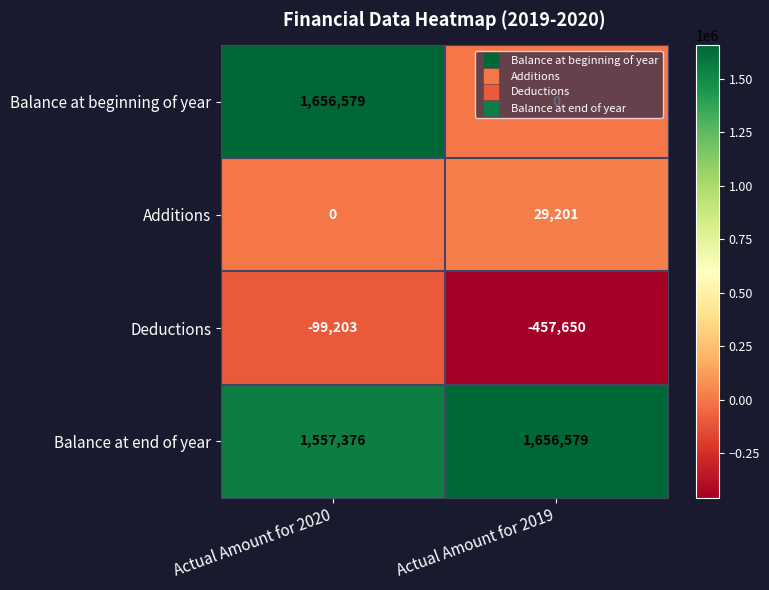

Rank the series at Actual Amount for 2020 from highest to lowest value.

Balance at beginning of year, Balance at end of year, Additions, Deductions